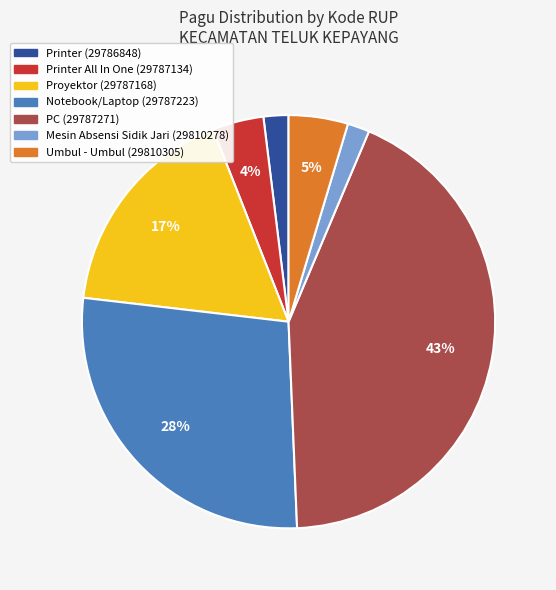

Is there any slice that represents more than half of the pie?

No